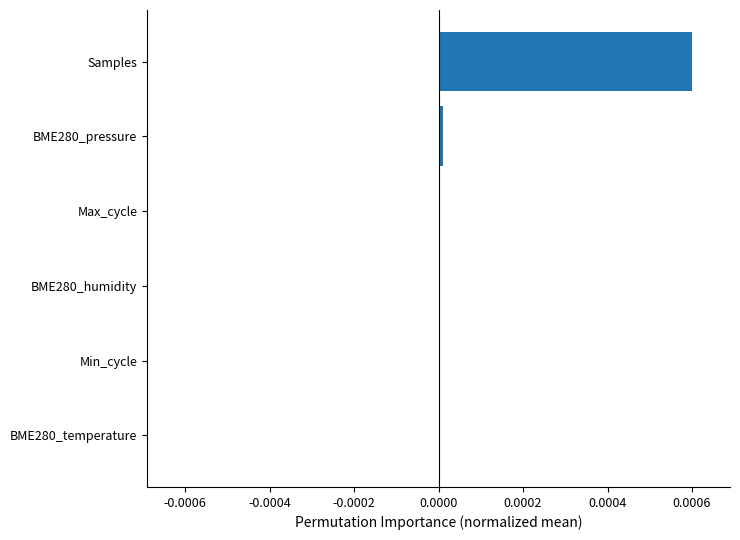

Which has a higher value, BME280_humidity or Samples?

Samples